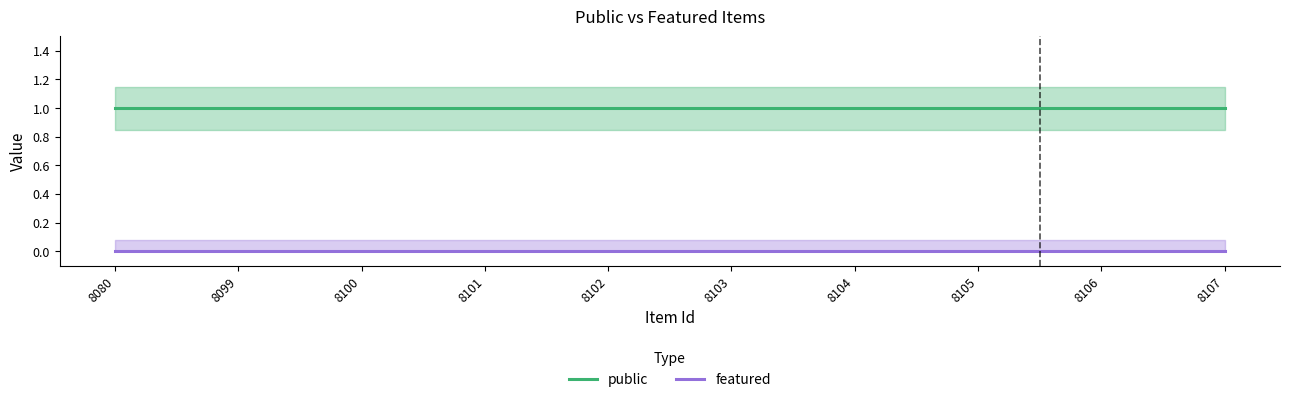

The value of public at 8102 is 1. True or false?

False